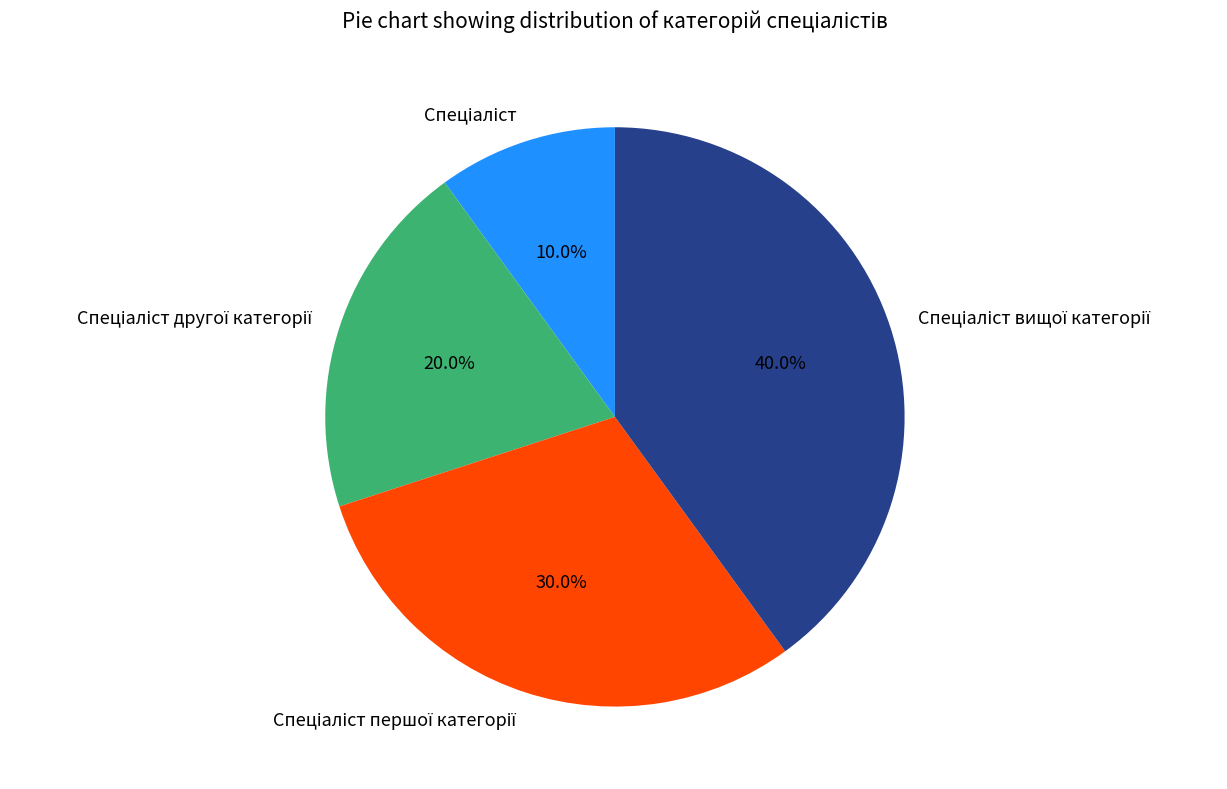

Does any single category account for the majority?

No